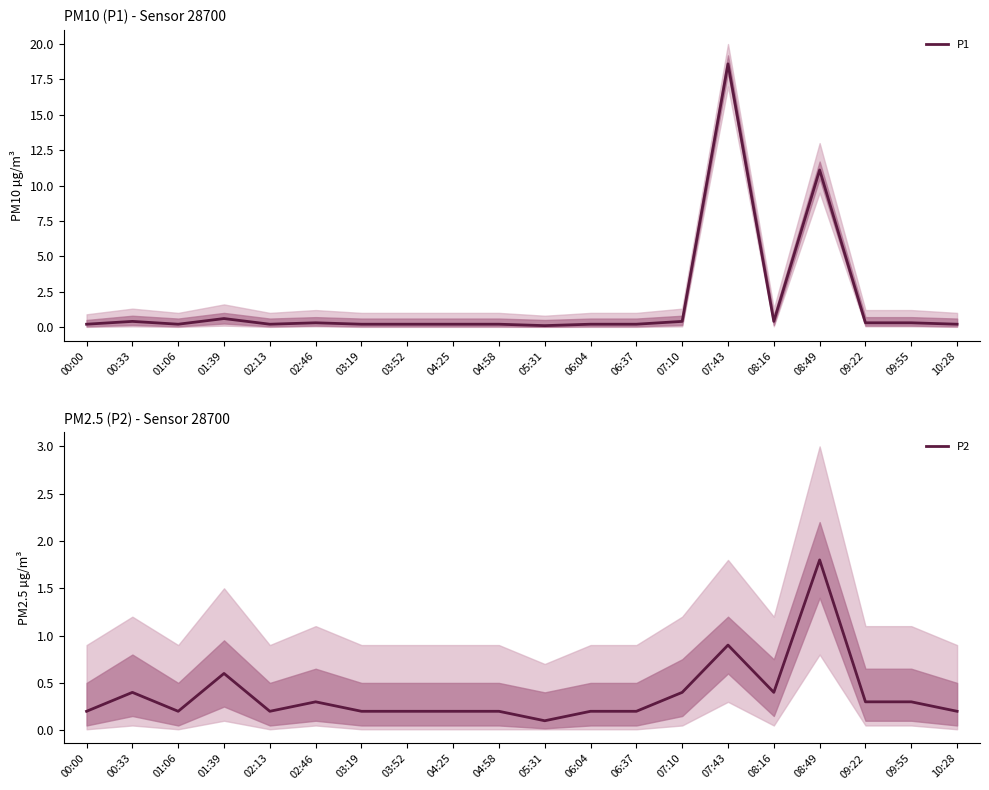

Reading right to left, what are all the values shown in this chart?

P1: 10:28=0.2	09:55=0.3	09:22=0.3	08:49=11.1	08:16=0.4	07:43=18.6	07:10=0.4	06:37=0.2	06:04=0.2	05:31=0.1	04:58=0.2	04:25=0.2	03:52=0.2	03:19=0.2	02:46=0.3	02:13=0.2	01:39=0.6	01:06=0.2	00:33=0.4	00:00=0.2
P2: 10:28=0.2	09:55=0.3	09:22=0.3	08:49=1.8	08:16=0.4	07:43=0.9	07:10=0.4	06:37=0.2	06:04=0.2	05:31=0.1	04:58=0.2	04:25=0.2	03:52=0.2	03:19=0.2	02:46=0.3	02:13=0.2	01:39=0.6	01:06=0.2	00:33=0.4	00:00=0.2